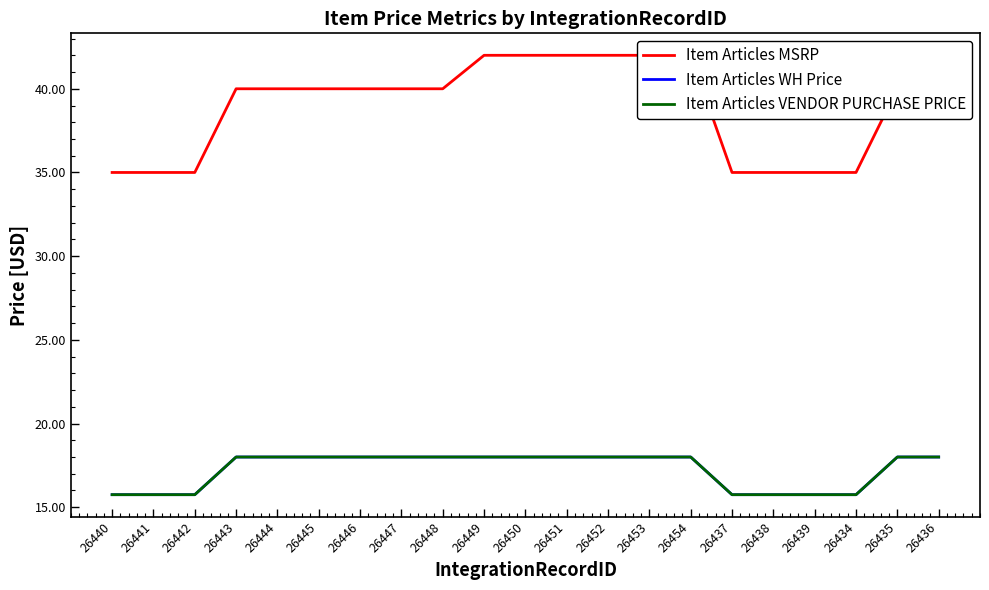

What is the label of the 1st point from the right?

26436